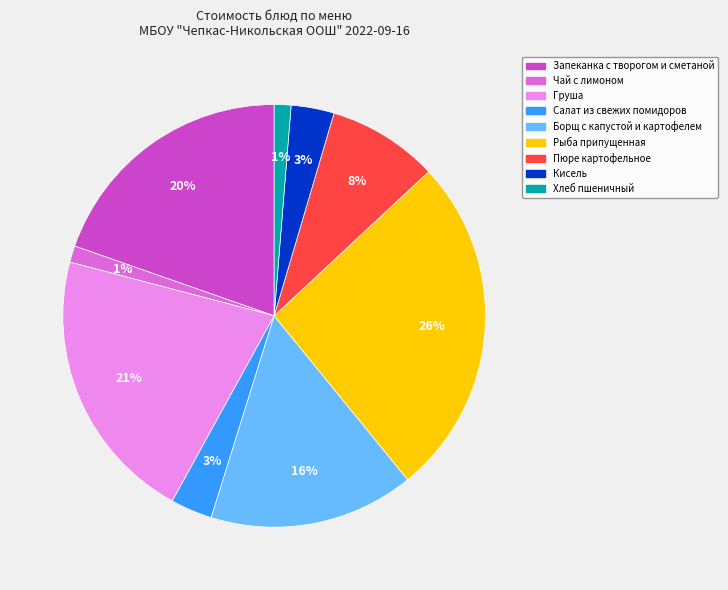

The Груша slice represents 36% of the pie. True or false?

False